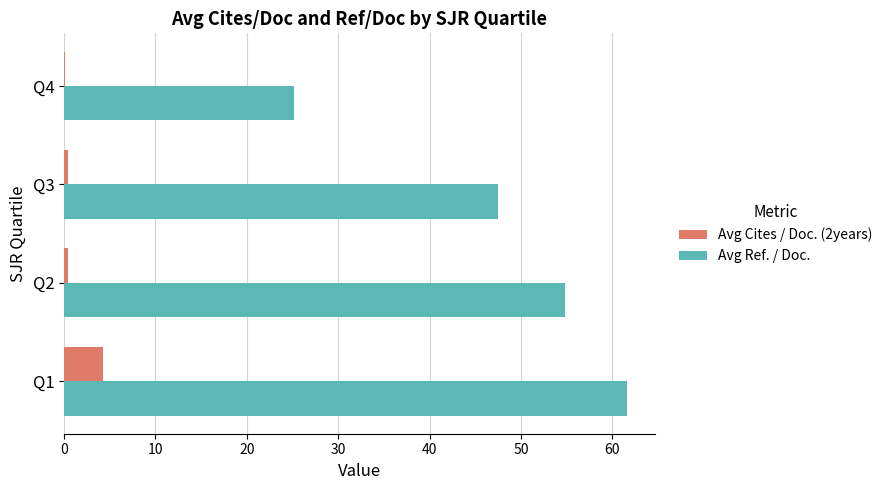

What is the total value across all series at Q1?

65.9